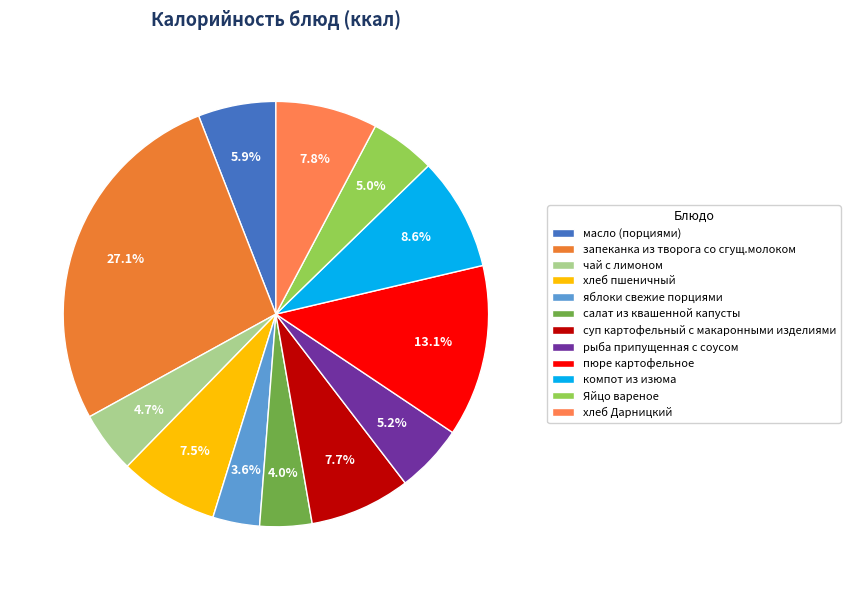

Count the number of slices in the pie.

12